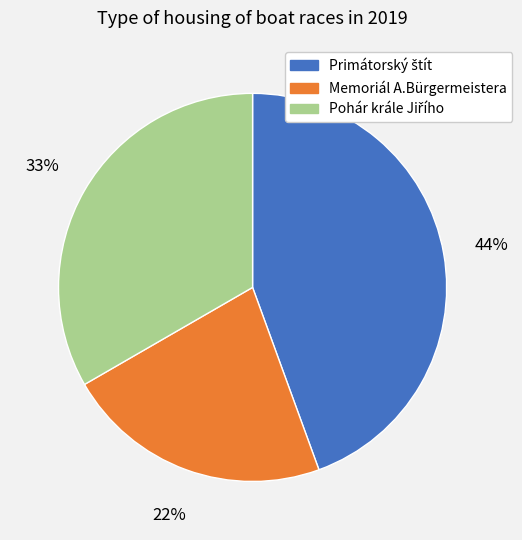

Is it true that Memoriál A.Bürgermeistera is 34% of the pie?

False